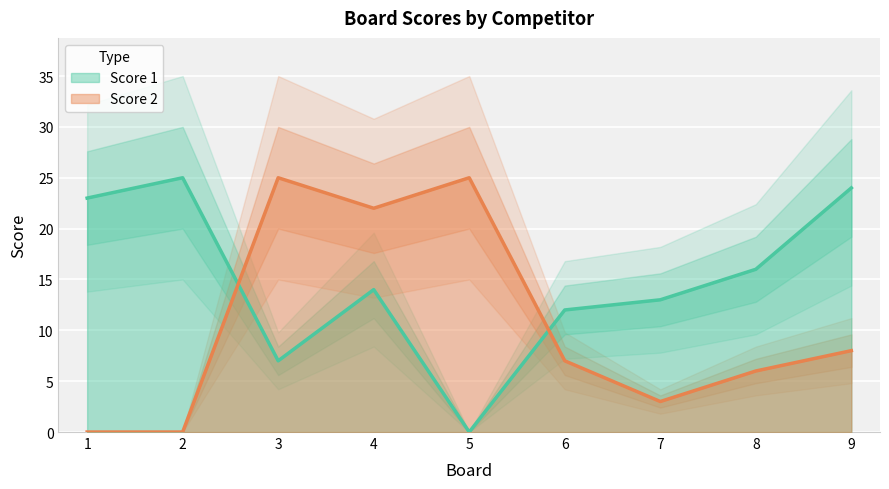

True or false: Score 1 has a value of 4 at 3.

False